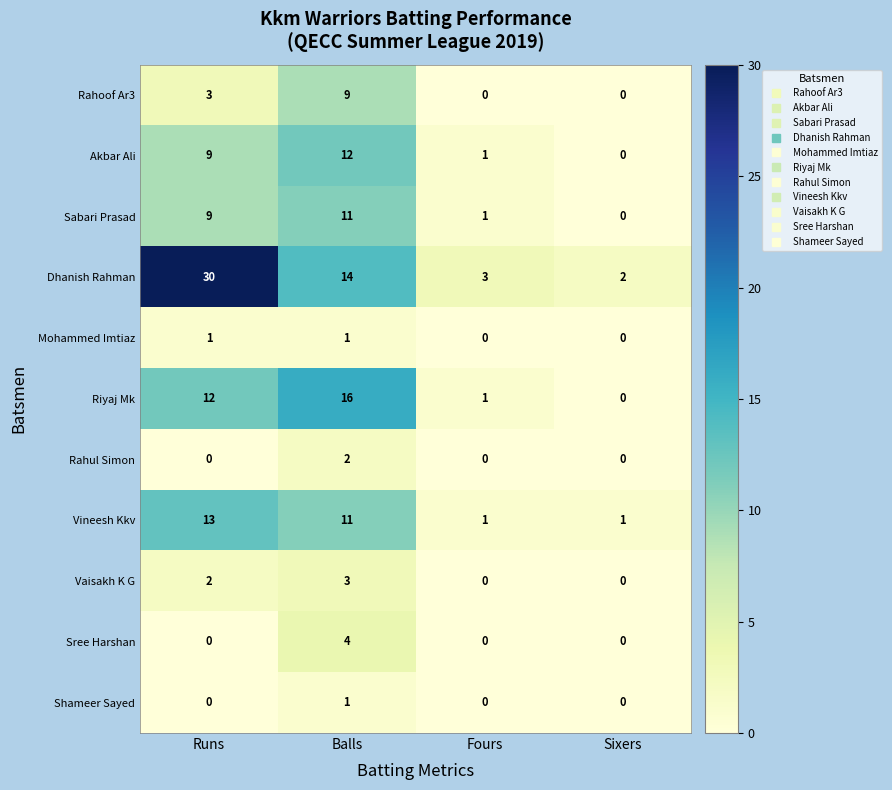

At which category does the chart reach its peak across all series?

Runs